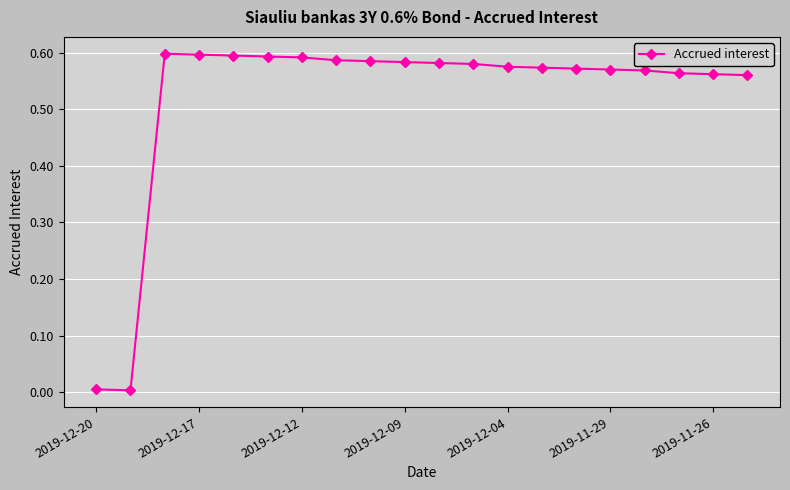

What is the sum of all values?

10.4